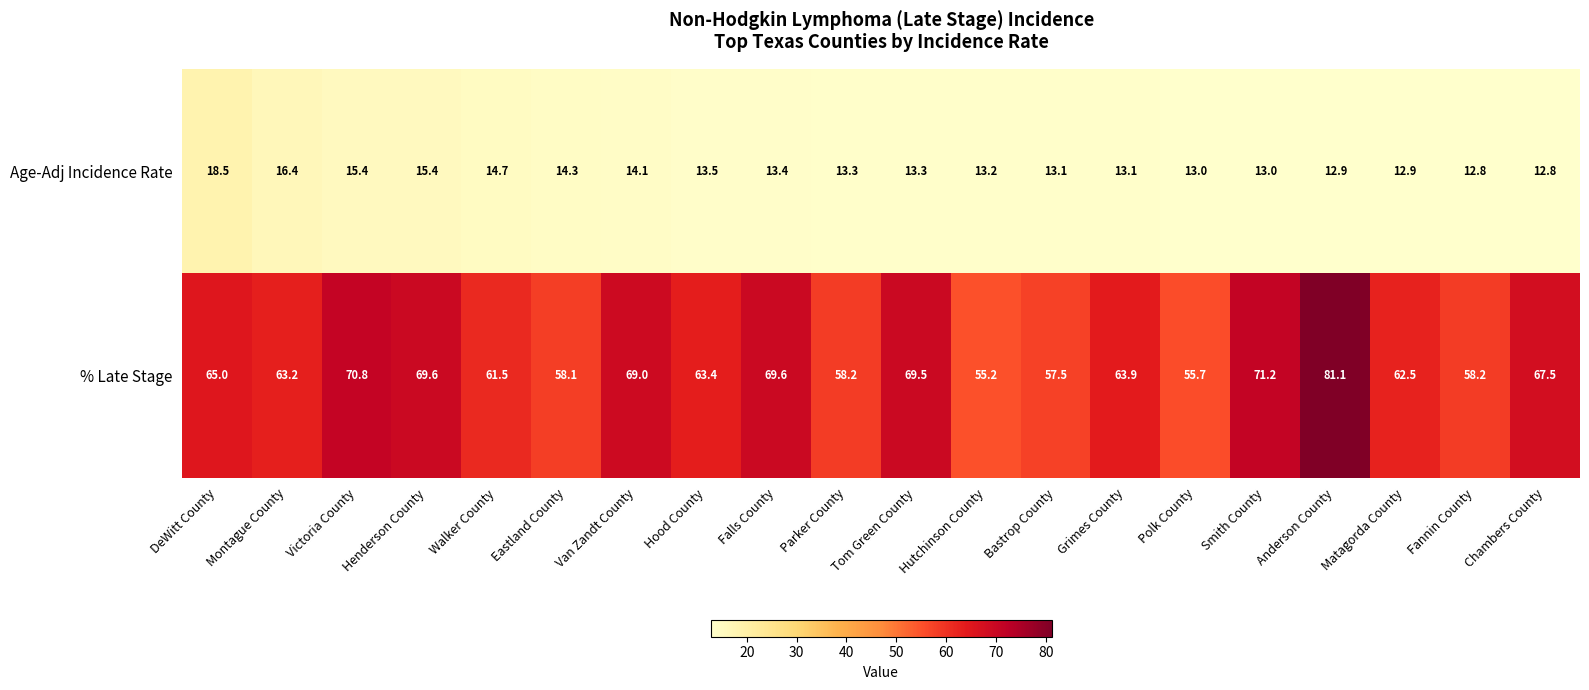

Between DeWitt County and Hood County, which series saw the biggest shift?

Age-Adj Incidence Rate